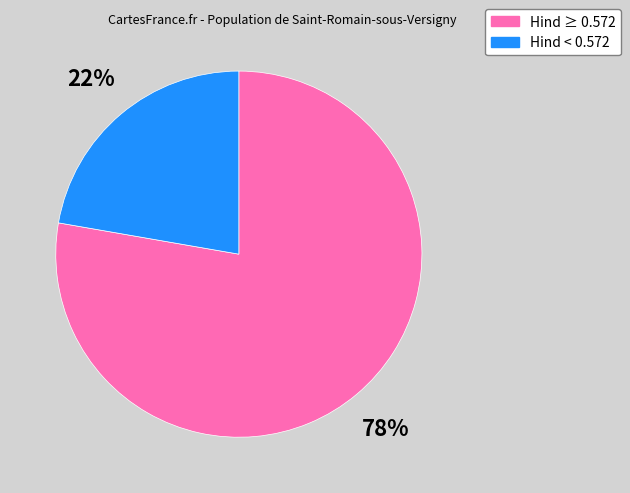

How many segments does this pie chart have?

2